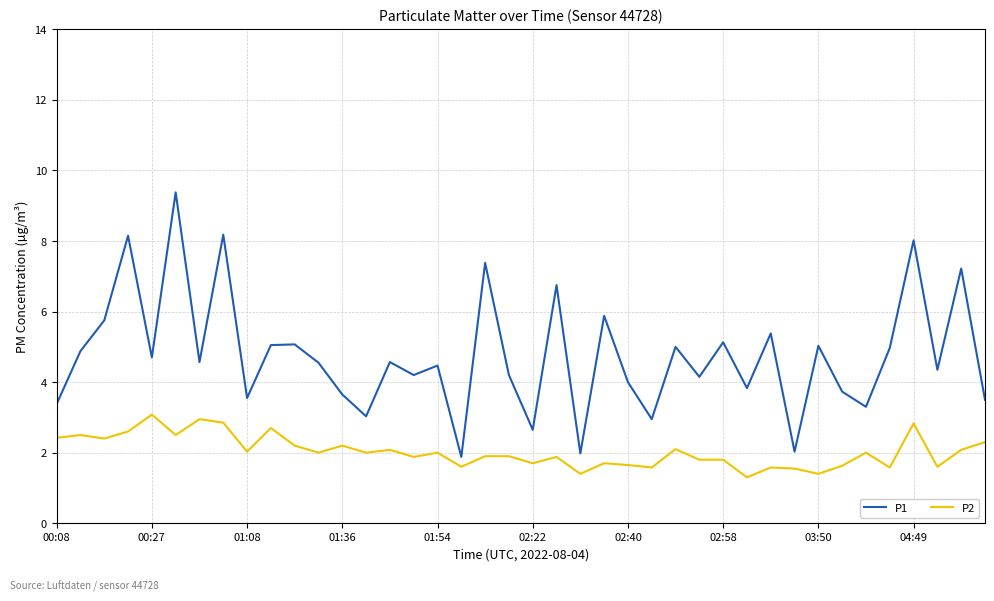

What is the minimum value shown in the chart?

1.3